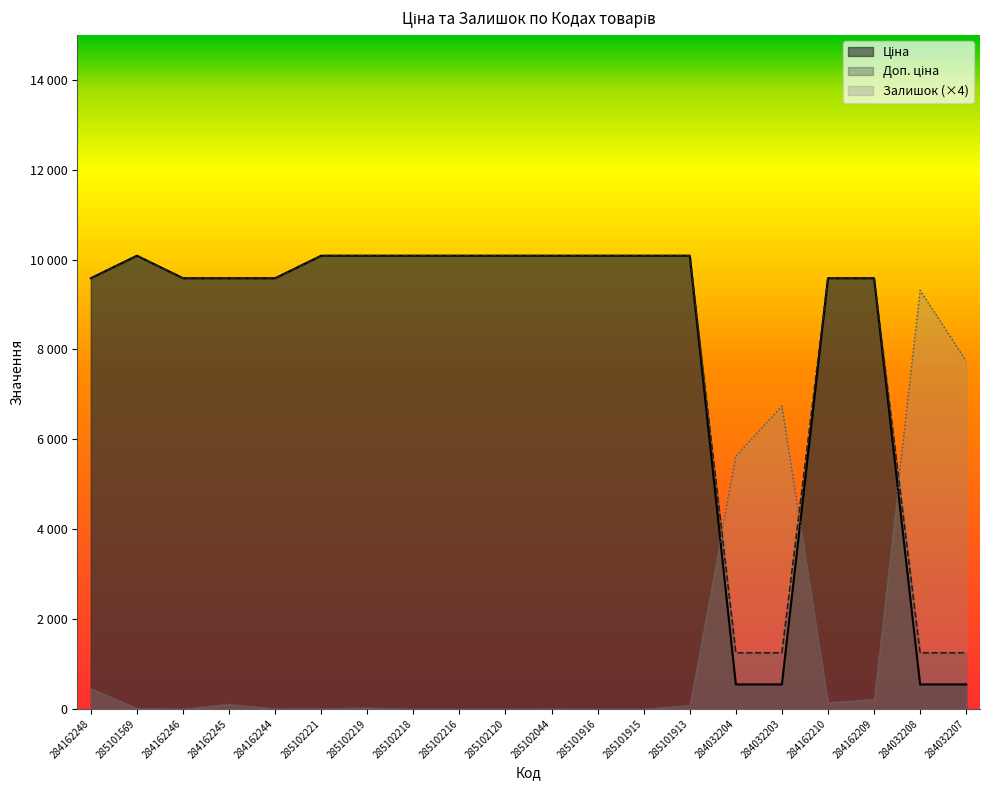

Rank the categories by Ціна value from lowest to highest.

284032204, 284032203, 284032208, 284032207, 284162248, 284162246, 284162245, 284162244, 284162210, 284162209, 285101569, 285102221, 285102219, 285102218, 285102216, 285102120, 285102044, 285101916, 285101915, 285101913